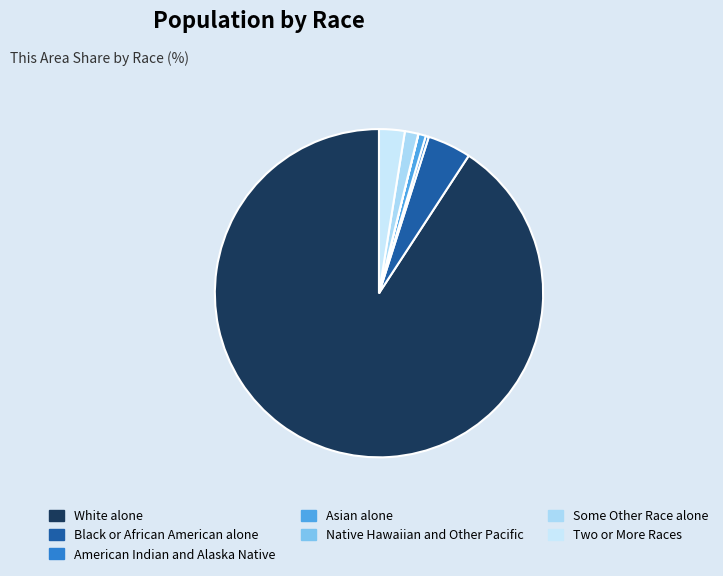

To the nearest percent, what percentage of the pie is Some Other Race alone?

1%